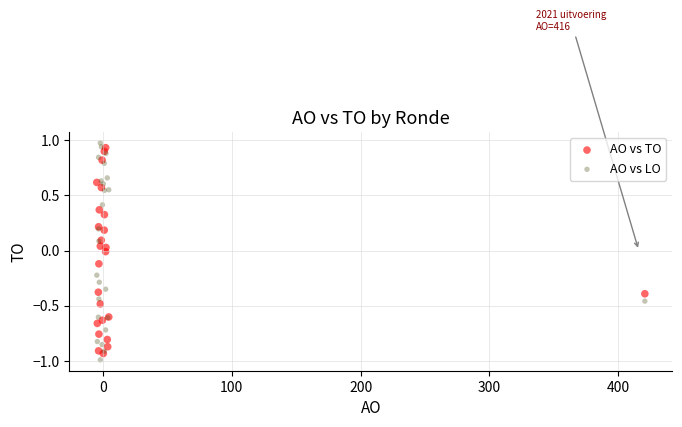

Which series has the widest spread of Y values?

AO vs LO